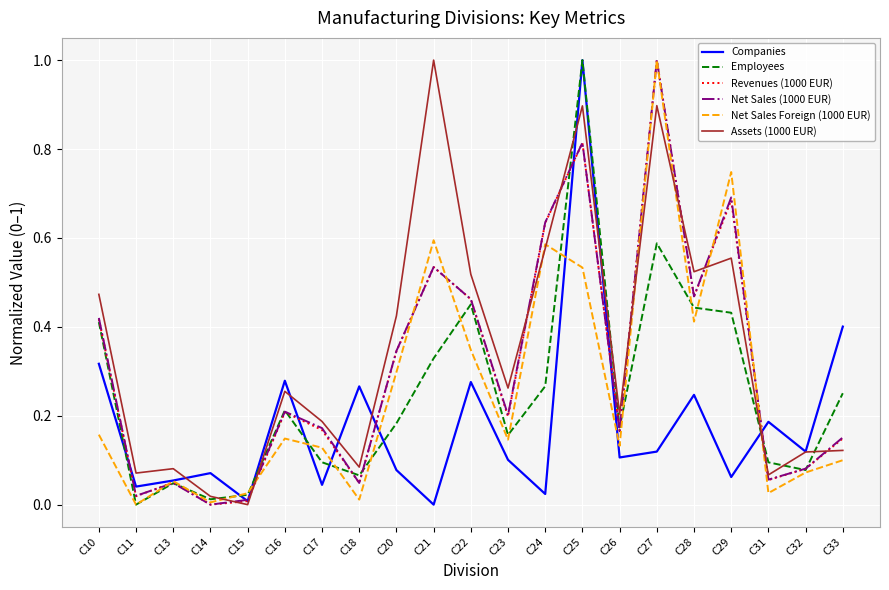

What is the greatest value displayed?

1.0